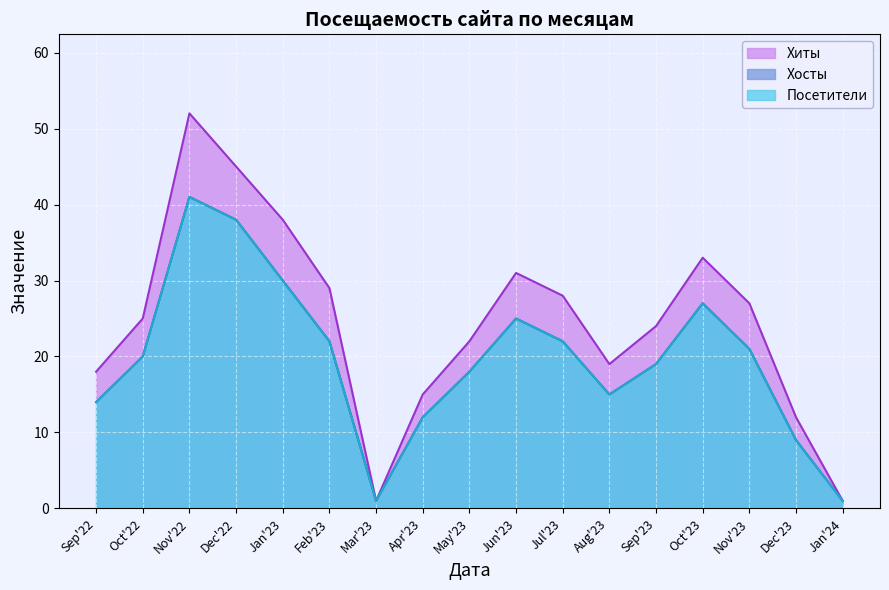

Rank the series at Jun'23 from highest to lowest value.

Хиты, Хосты, Посетители